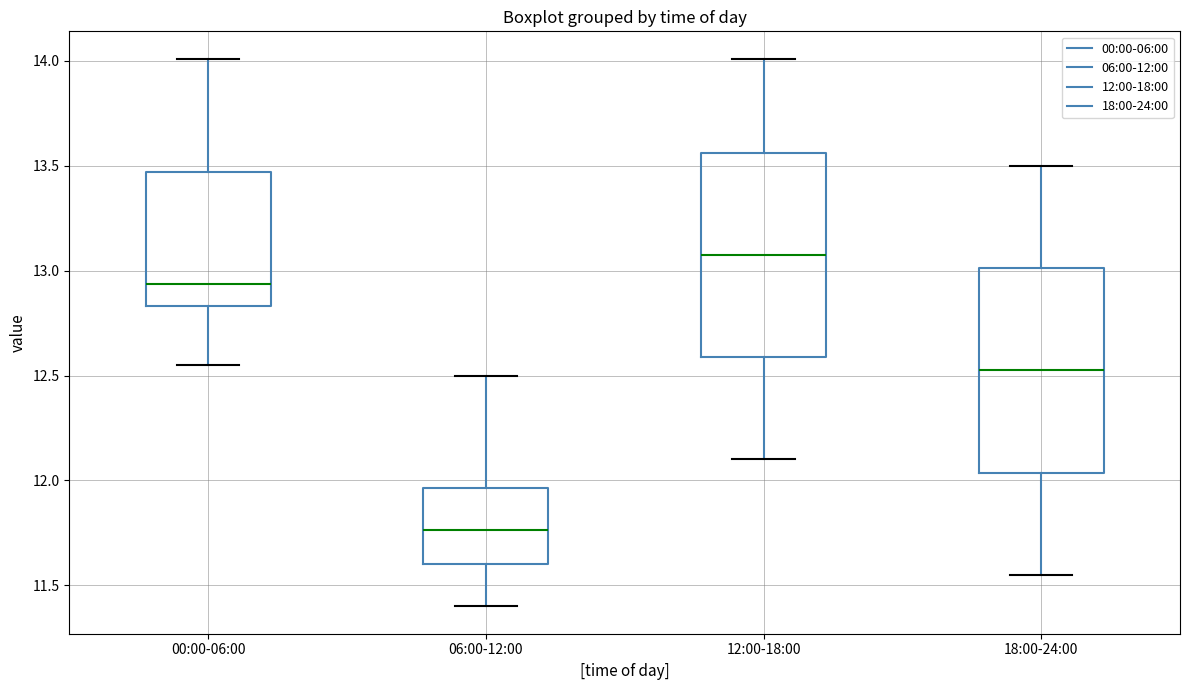

Which box's median line is the highest?

12:00-18:00